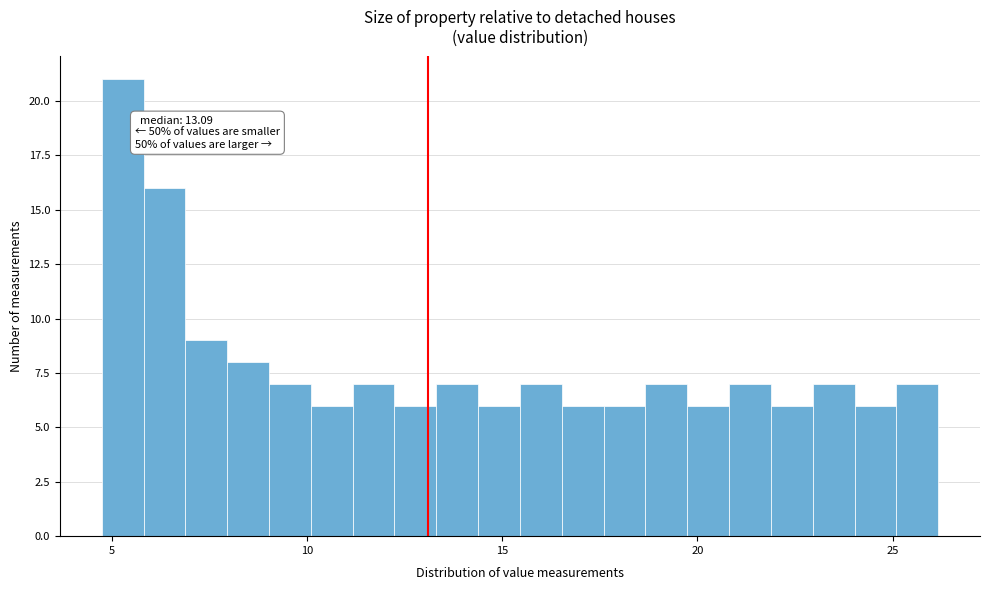

Read against the x-axis, roughly where is the centre of the tallest bar?

5.5